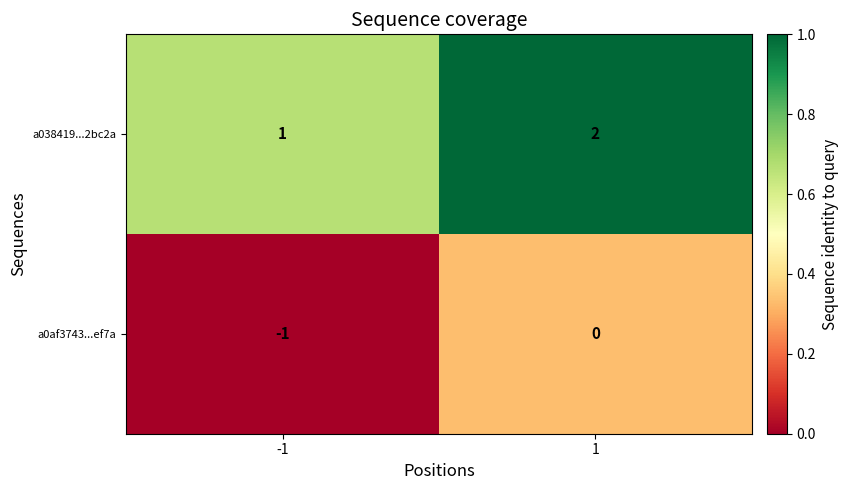

Is it true that a0af3743...ef7a equals -1 at -1?

True